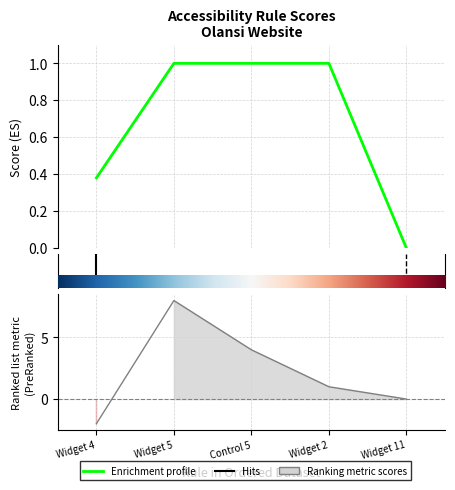

Which label corresponds to the largest value in the chart?

Widget 5